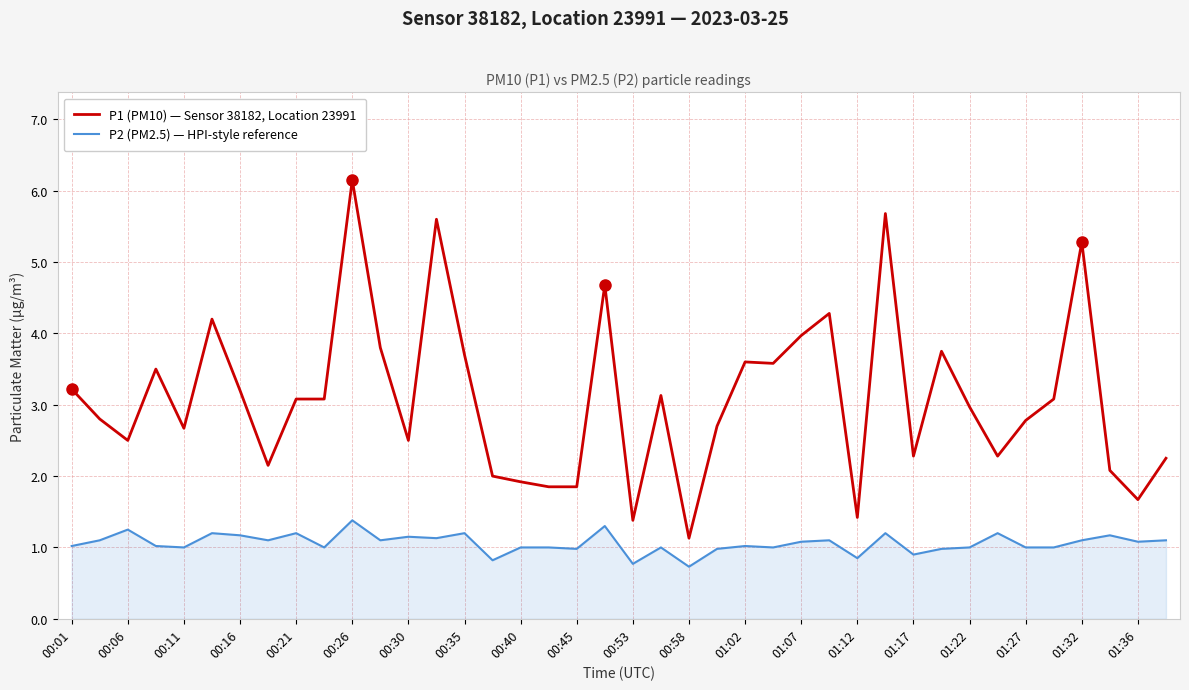

What is the difference between the maximum and minimum values in the P1 (PM10) — Sensor 38182, Location 23991 series?

5.0